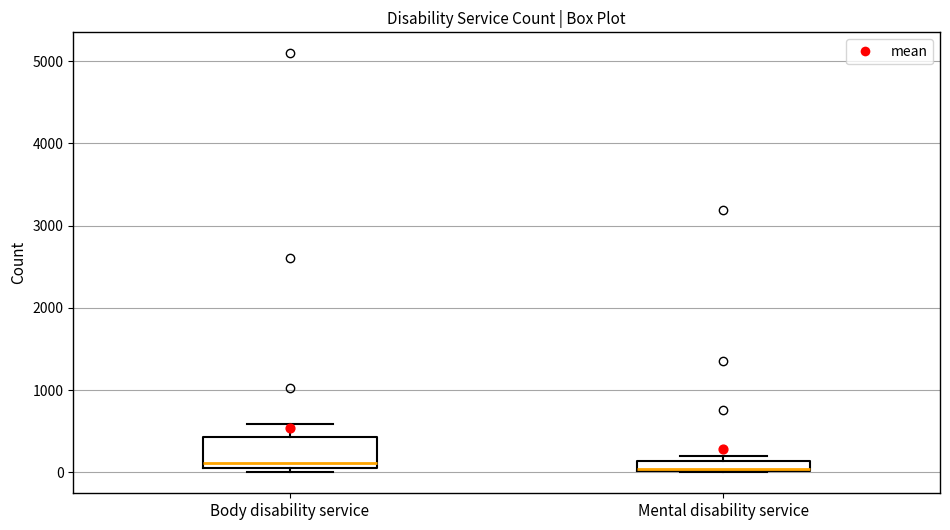

Which box is the tallest, from its lower edge to its upper edge?

Body disability service